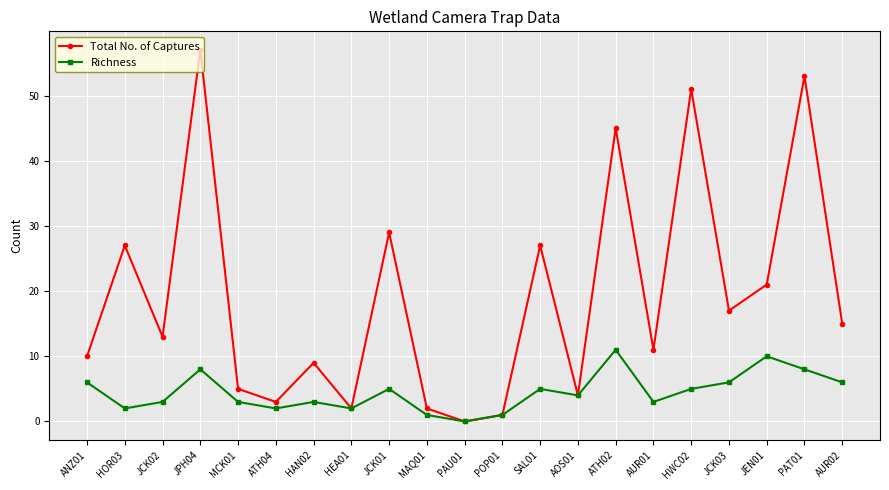

What is the label of the 8th point from the left?

HEA01